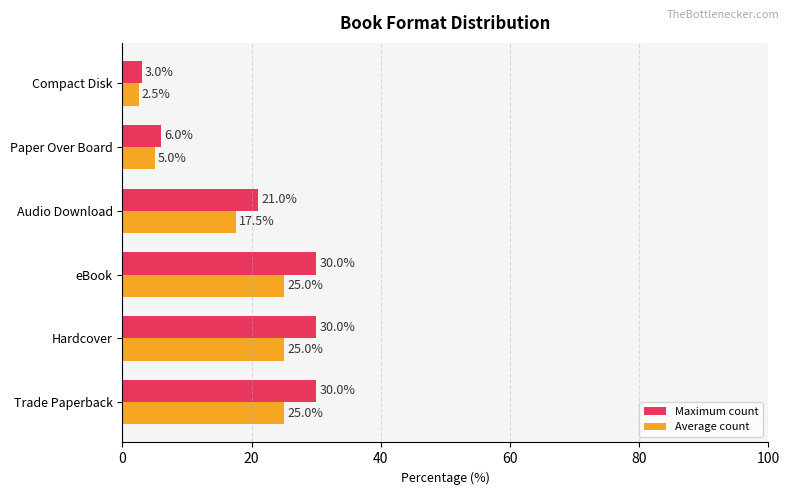

At which label is Average count closest to 13?

Audio Download